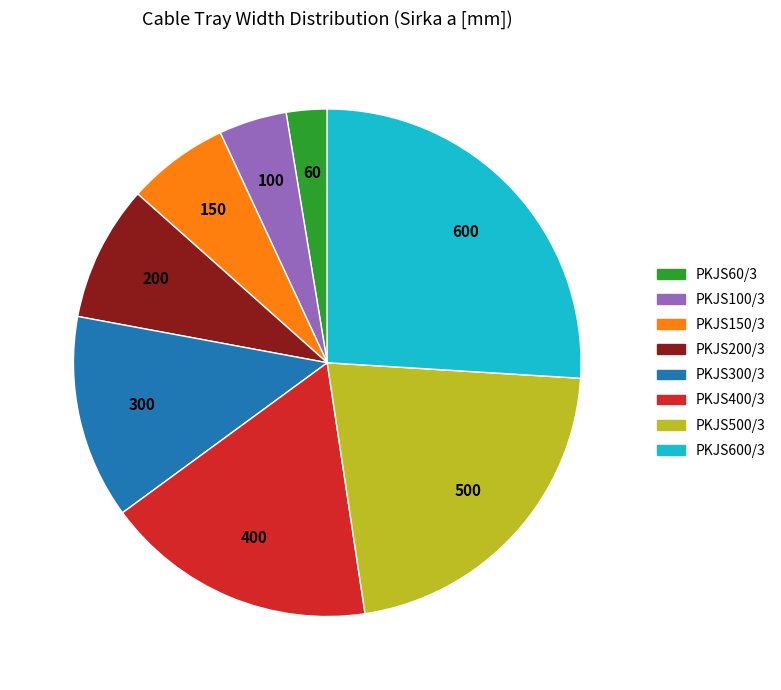

Does any single category account for the majority?

No